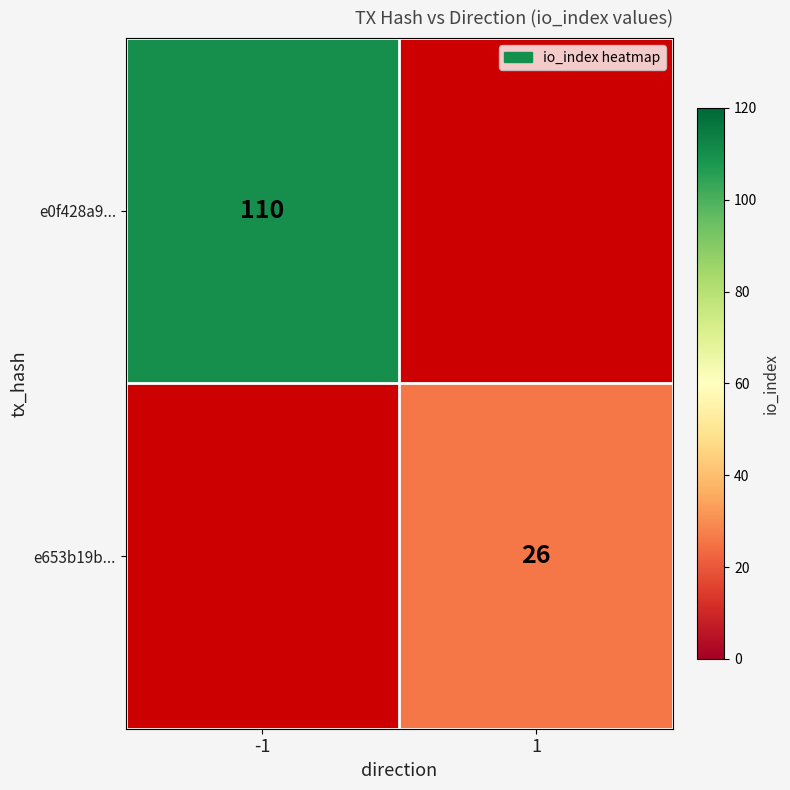

The value of e653b19b... at 1 is 26. True or false?

True